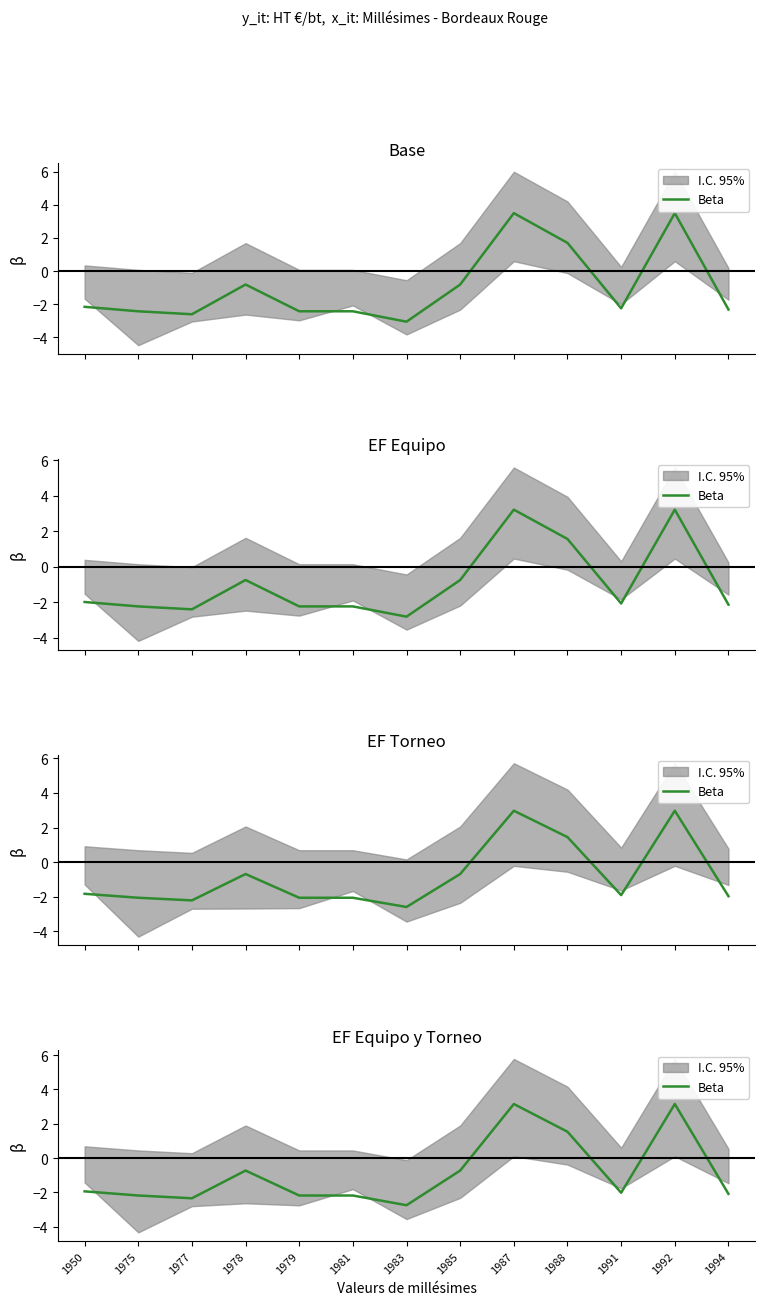

What is the value of the 2nd point from the left?

-2.2